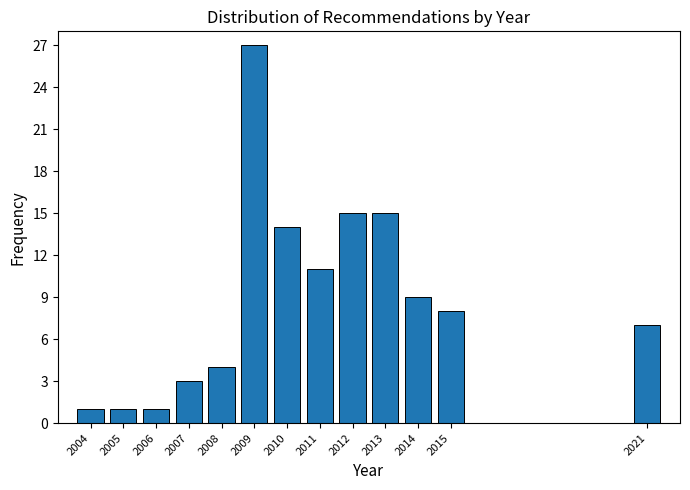

Reading right to left, extract all data points from this chart.

2021=7	2015=8	2014=9	2013=15	2012=15	2011=11	2010=14	2009=27	2008=4	2007=3	2006=1	2005=1	2004=1